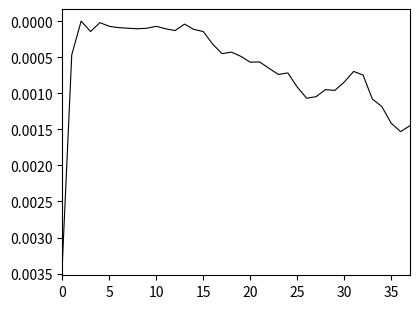

What is the label of the 26th point from the left?

25